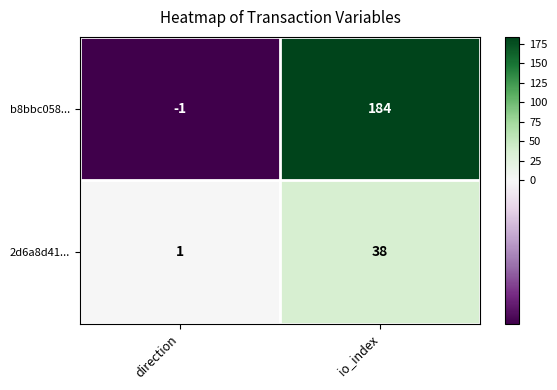

What is the difference between the 2d6a8d41... values at io_index and direction?

37